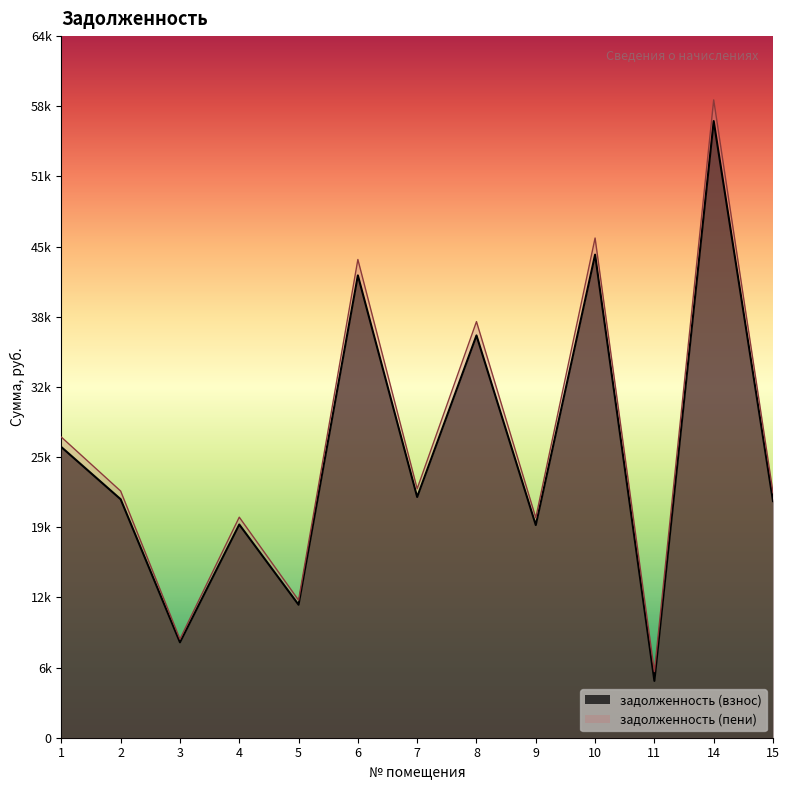

True or false: задолженность (пени) and задолженность (взнос) intersect in this chart.

False